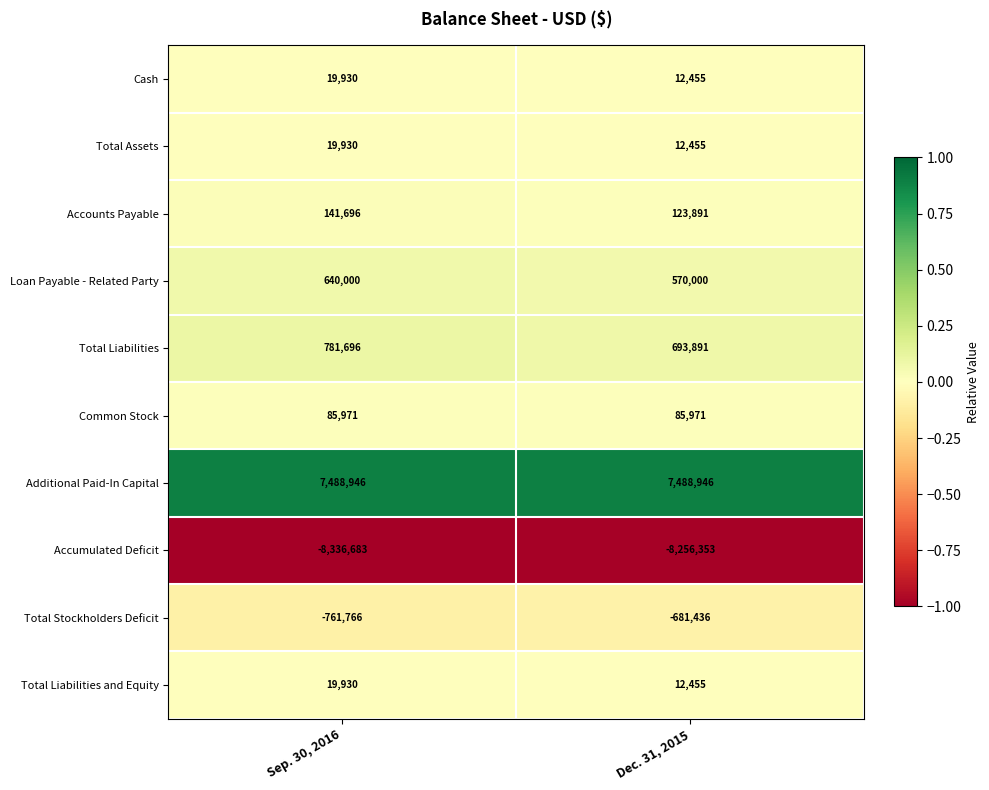

At which label does Total Liabilities reach its peak?

Sep. 30, 2016